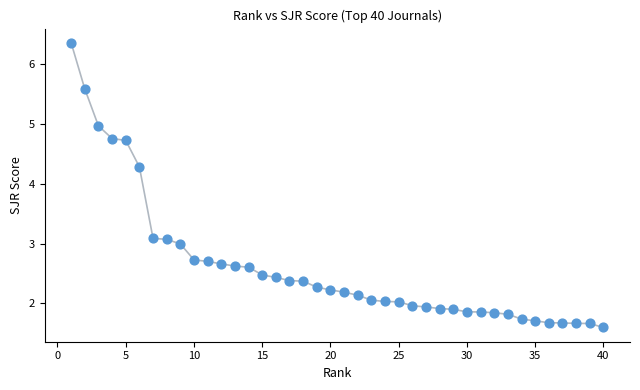

What is the range of Y values (max minus min)?

4.8